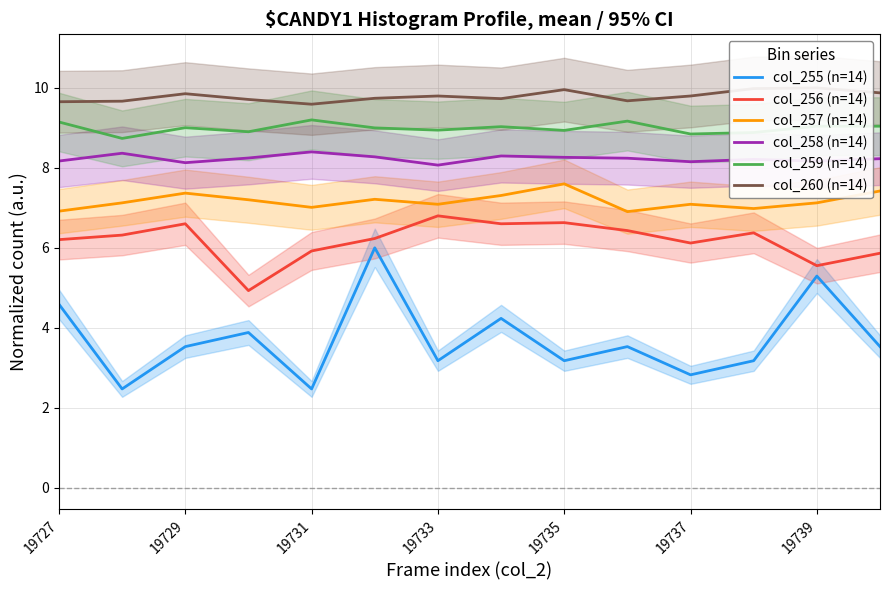

How many series are shown in this chart?

6